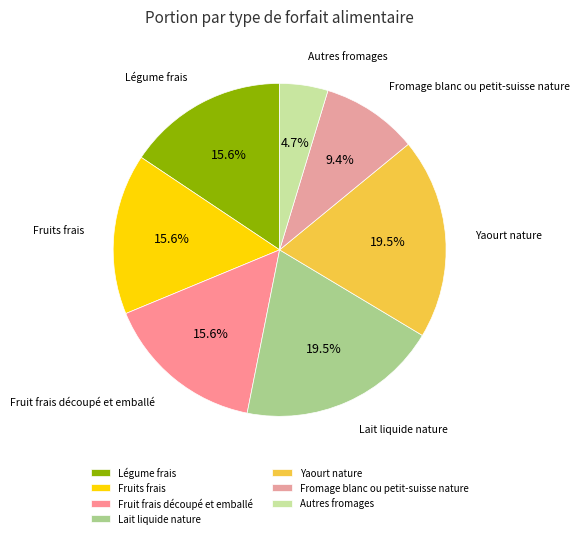

Which slice is the smallest?

Autres fromages